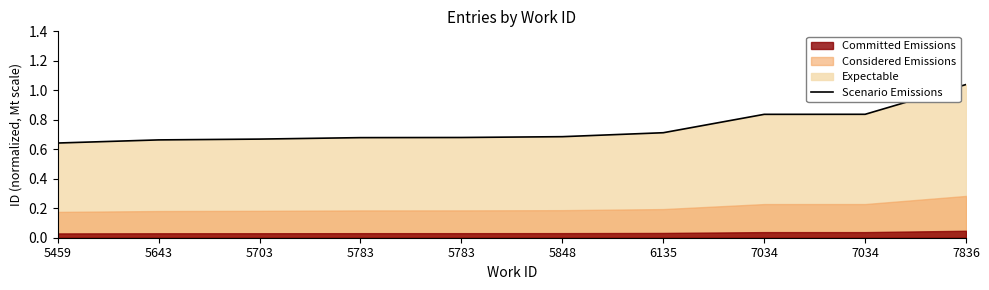

What is the difference between the second highest and second lowest values?

0.2